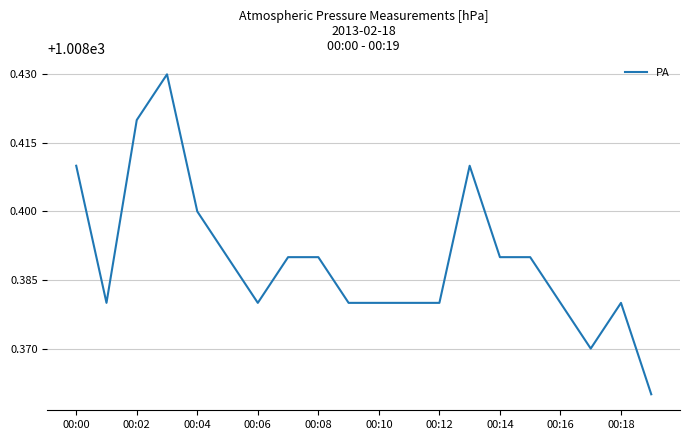

Which has a higher value, 00:00 or 00:02?

00:02